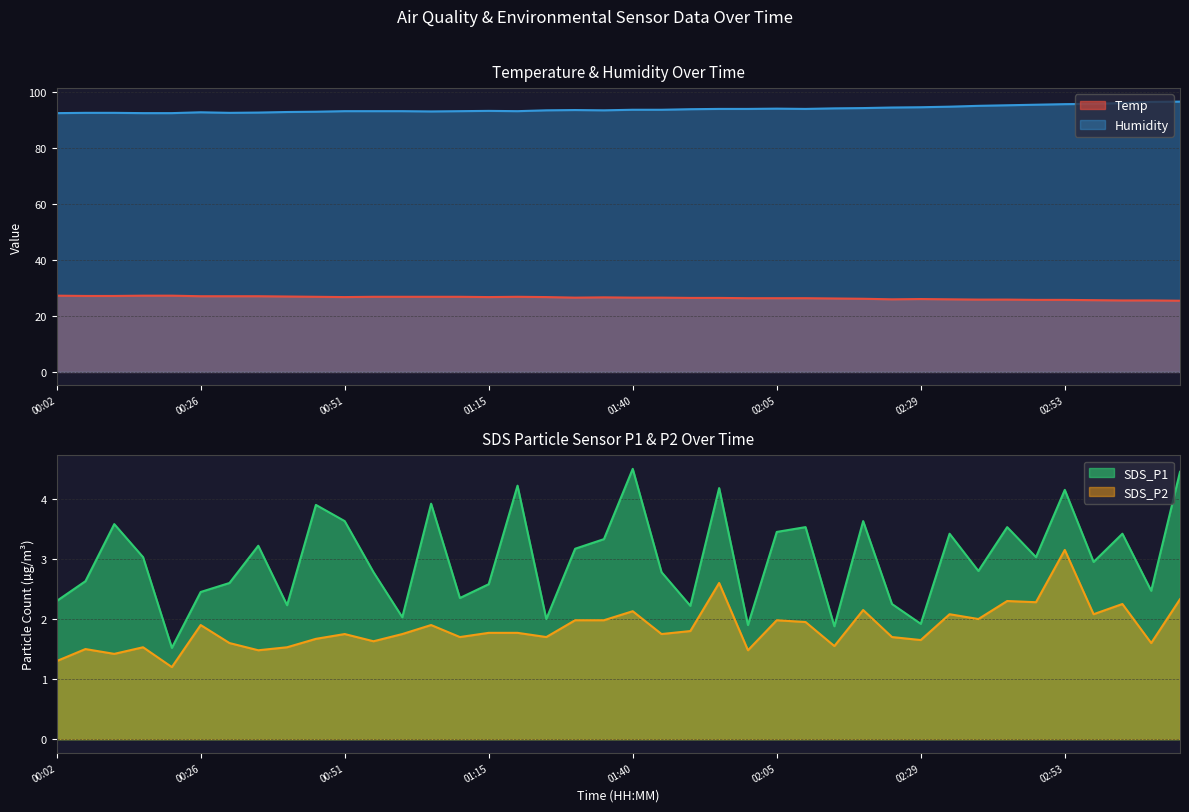

True or false: Humidity and SDS_P2 cross at least once.

False